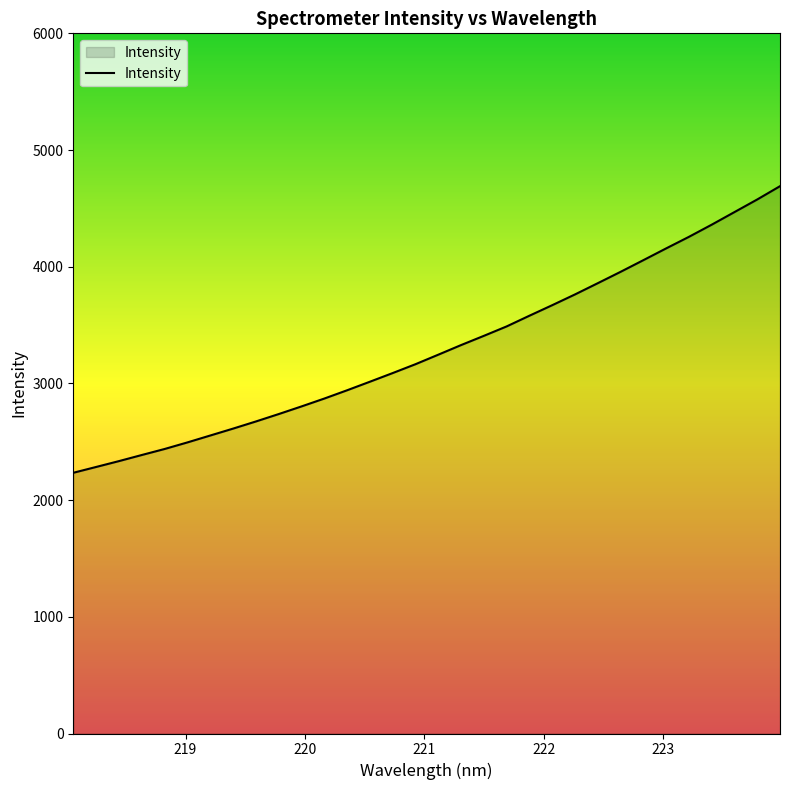

How many series are shown in this chart?

1